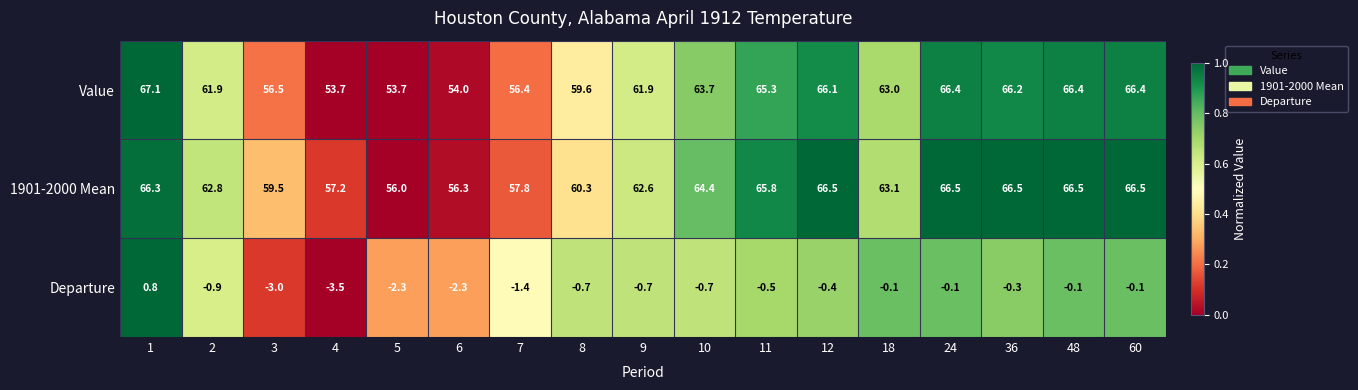

What is the maximum value for 1901-2000 Mean?

66.5